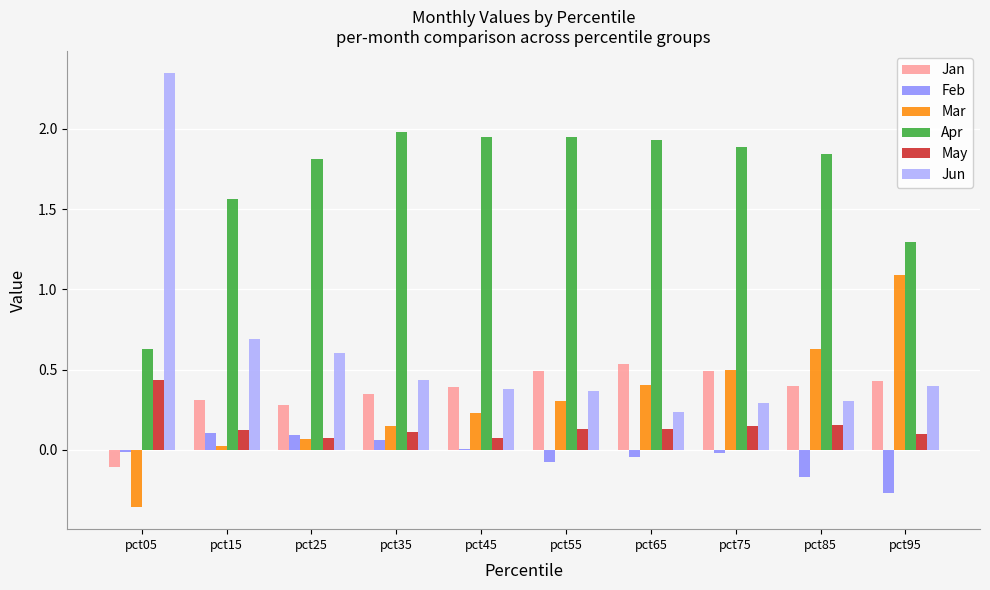

The value of Feb at pct55 is -0.1. True or false?

True